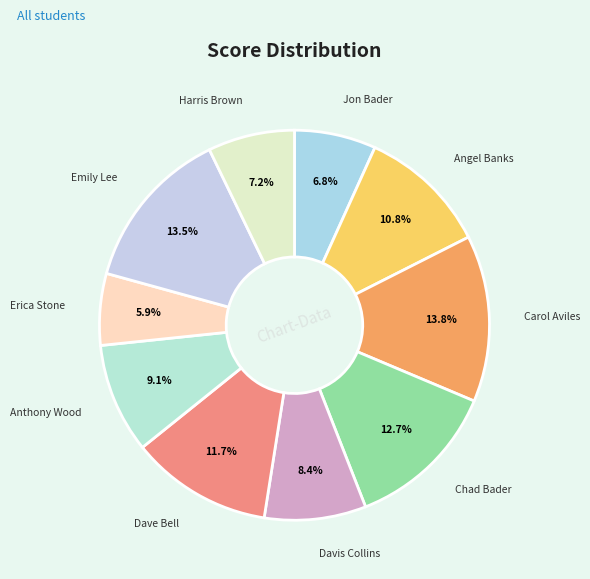

Count the number of slices in the pie.

10